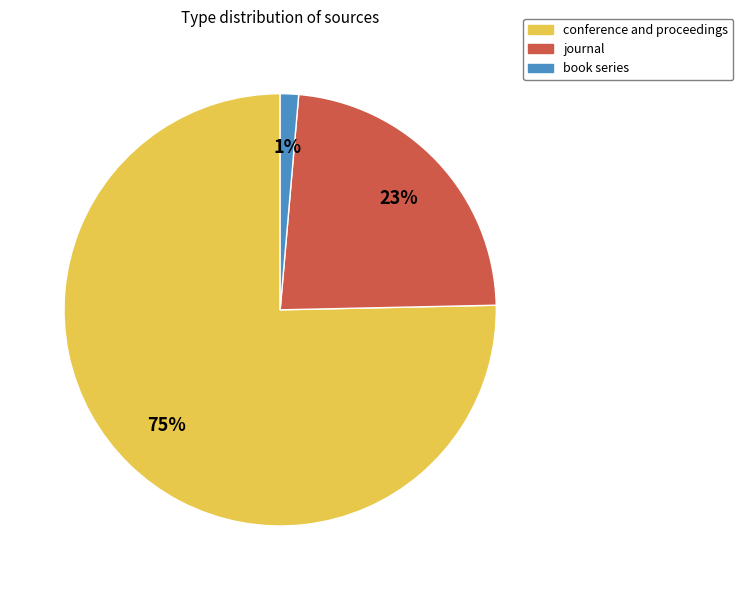

Rank the categories by value from lowest to highest.

book series, journal, conference and proceedings